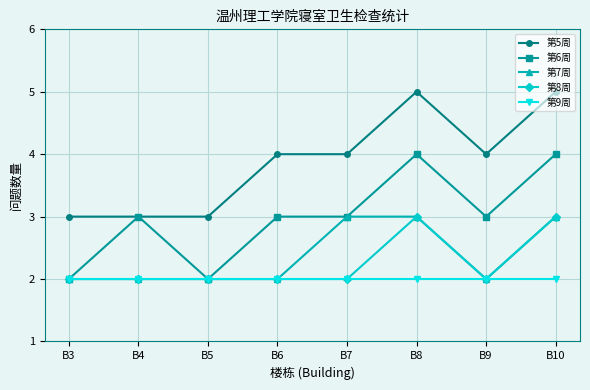

What is the maximum value for 第6周?

4